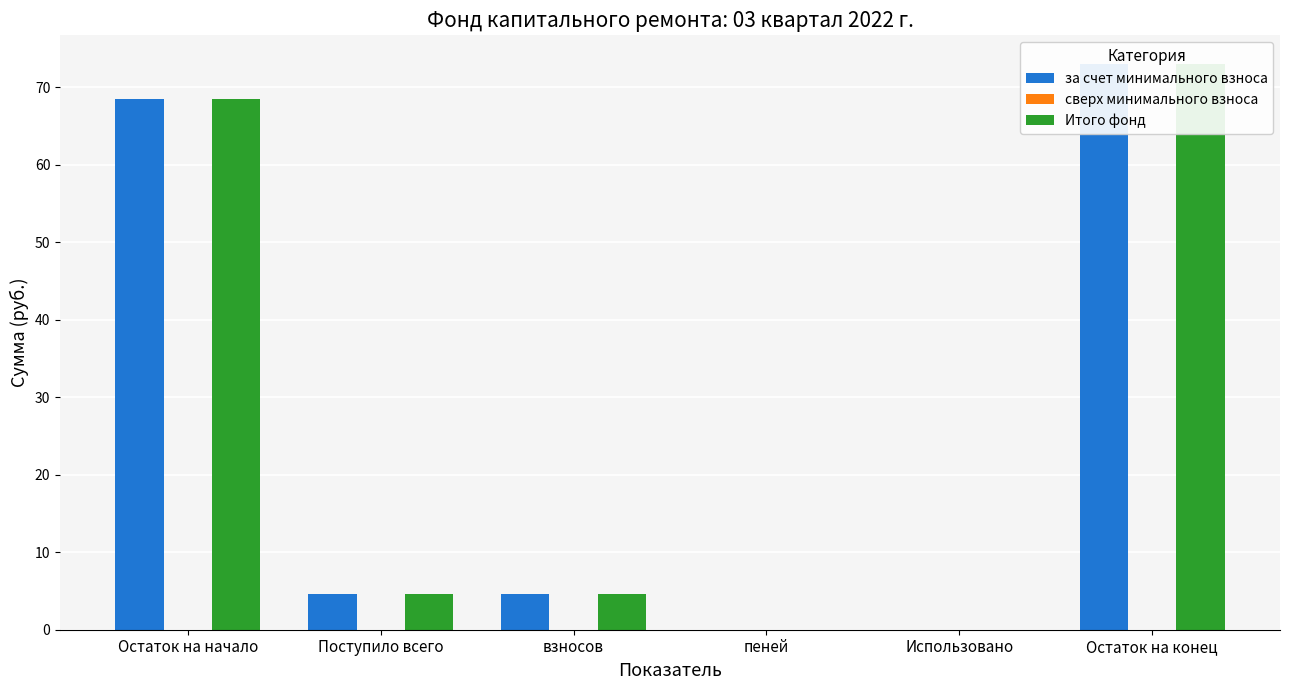

At how many categories does at least one series exceed 68?

2